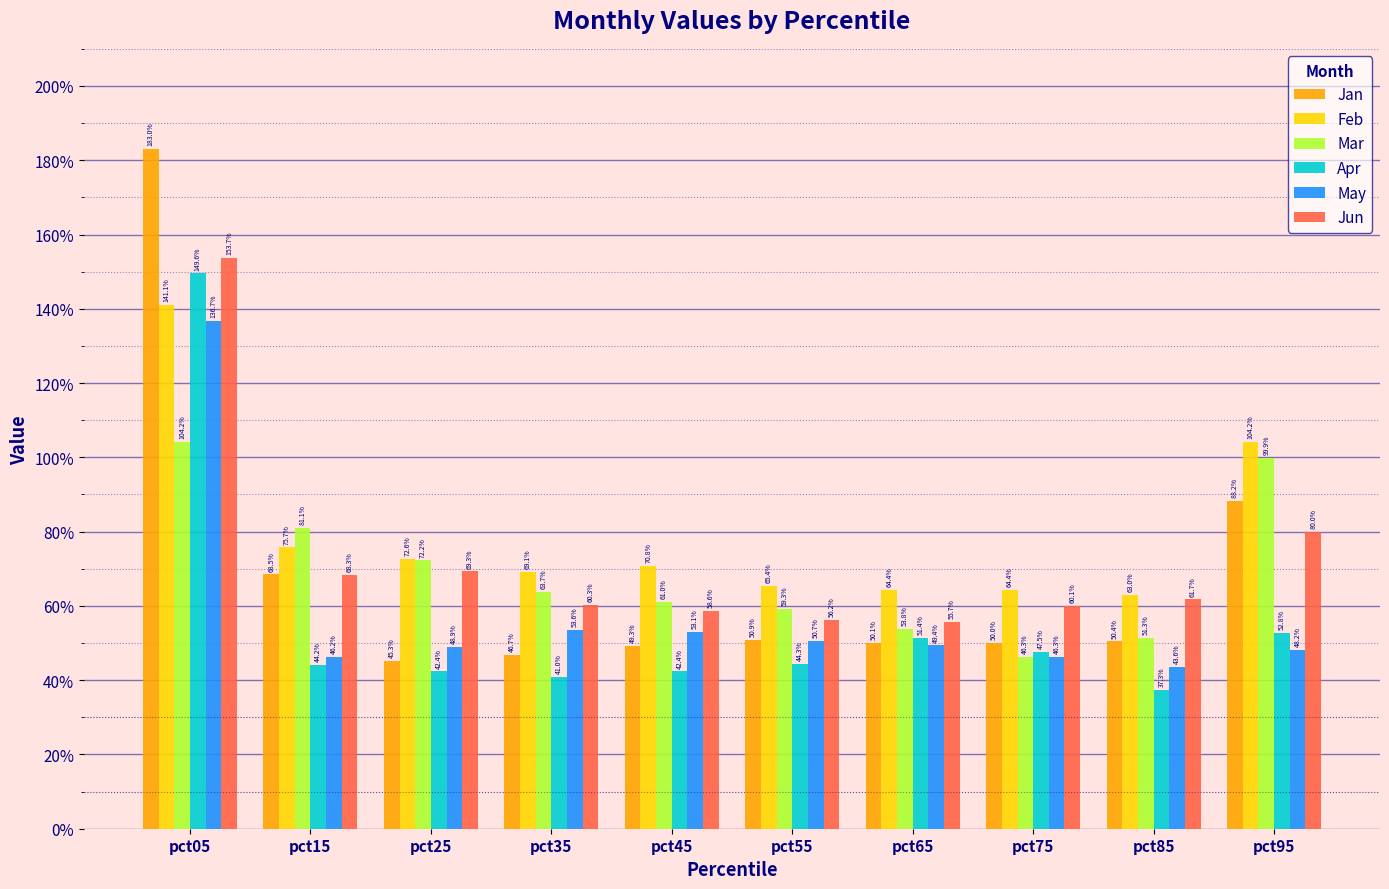

Does the chart contain stacked bars?

No